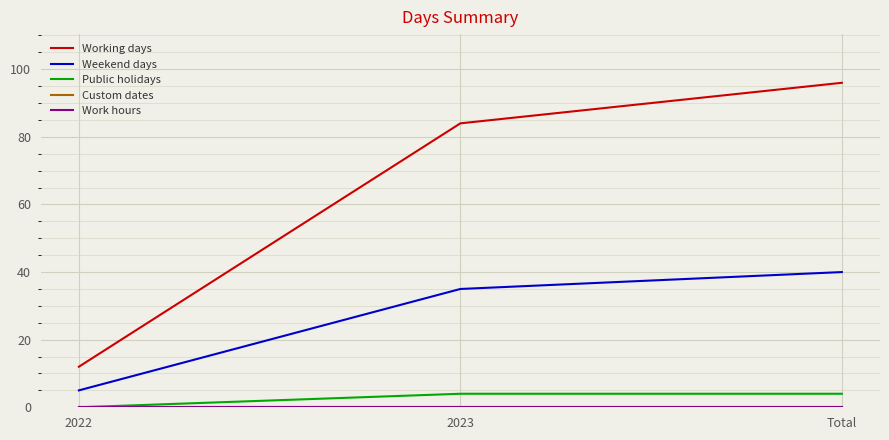

What is the value of the Working days point at the 3rd from the left?

96